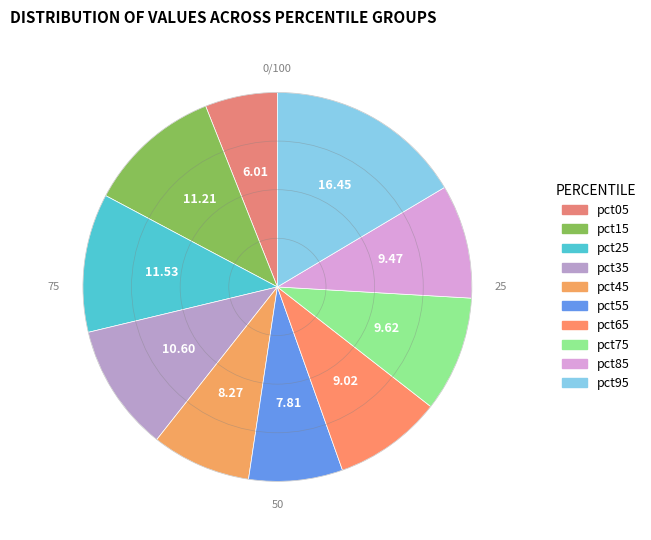

Count the number of slices in the pie.

10